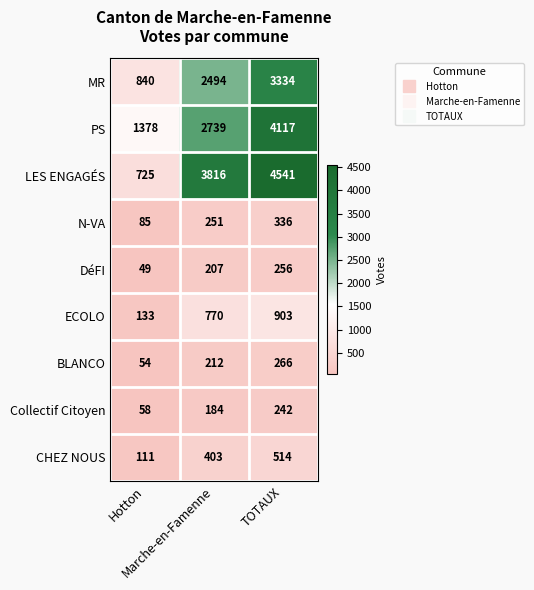

Which series has the largest total across all categories?

LES ENGAGÉS